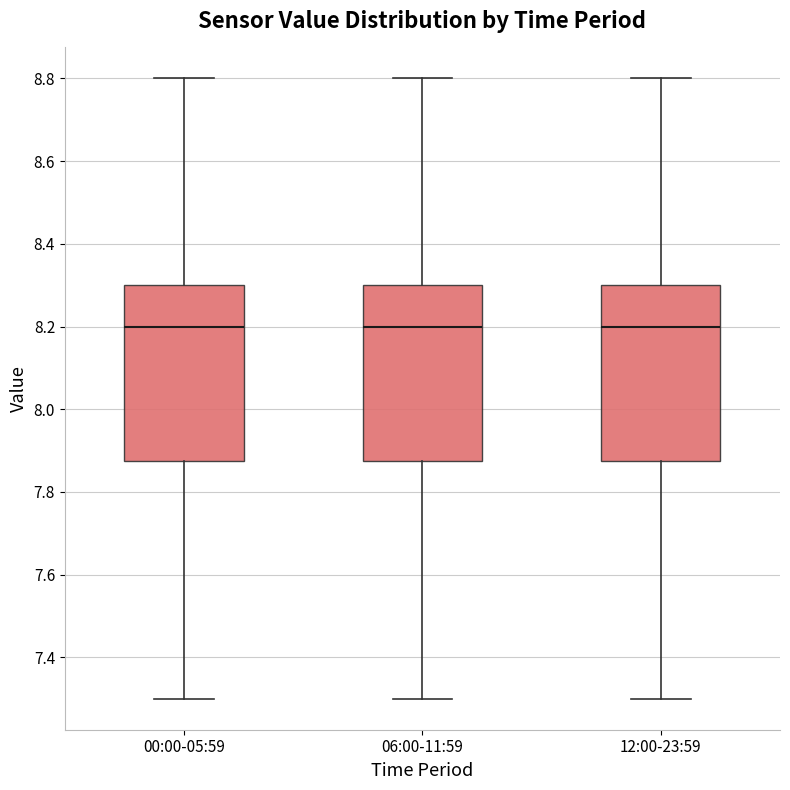

Where is the upper edge of the box for 06:00-11:59 on the y-axis? The values are not printed on the chart, so give them approximately, as read against the axis.

8.30